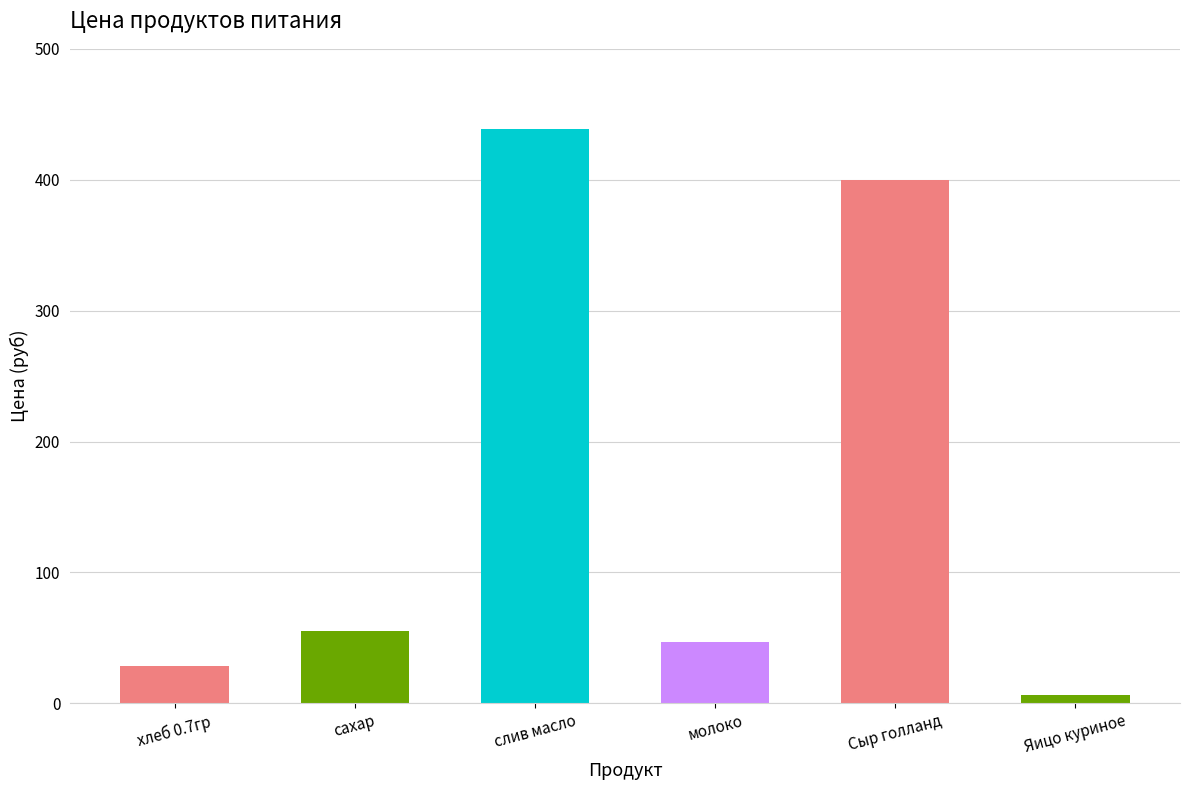

What is the ratio of the value at хлеб 0.7гр to the value at молоко?

0.6